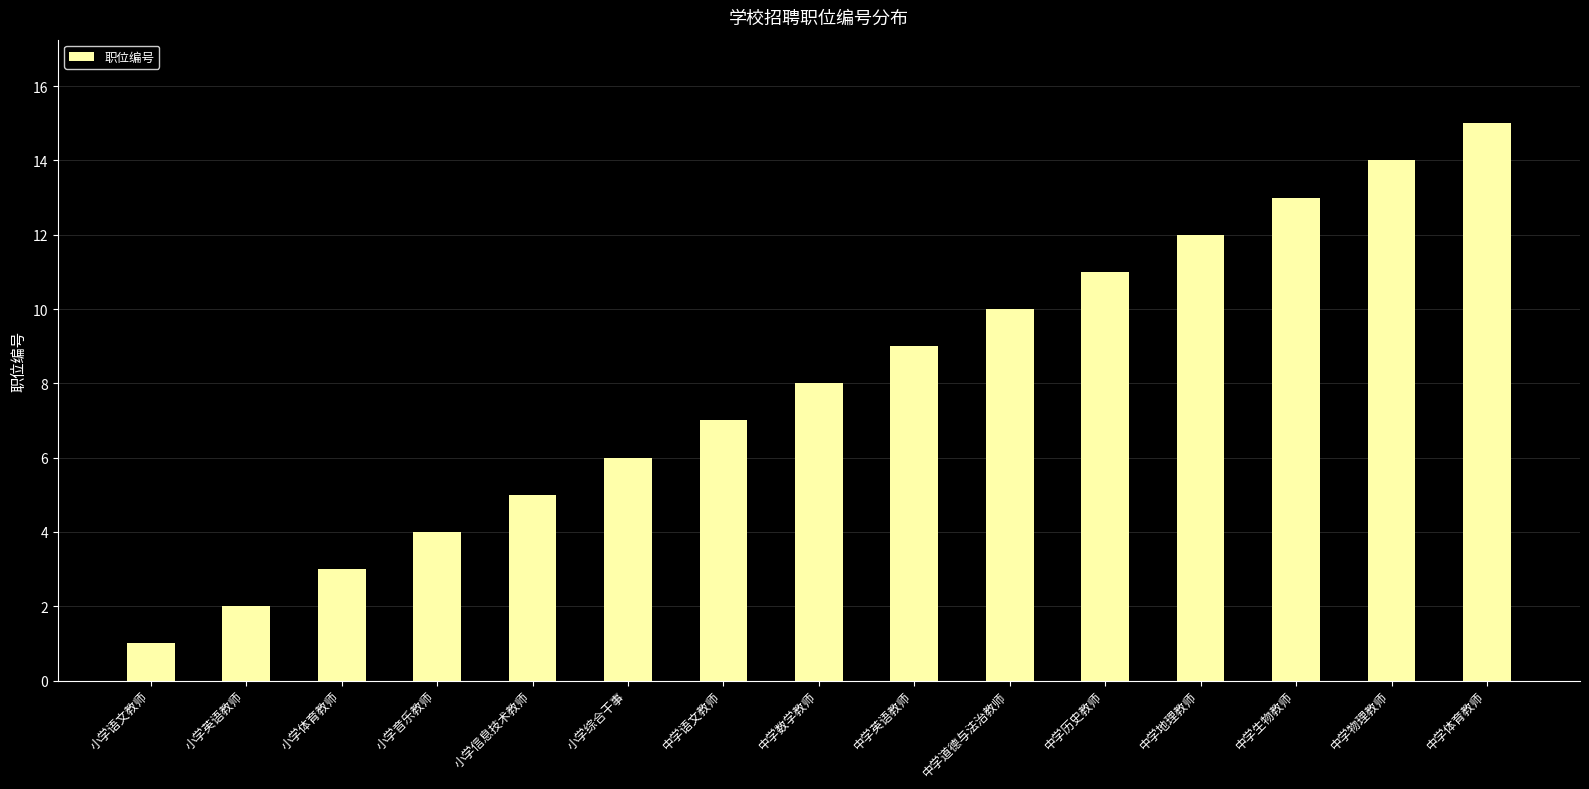

How many data points does each series have?

15